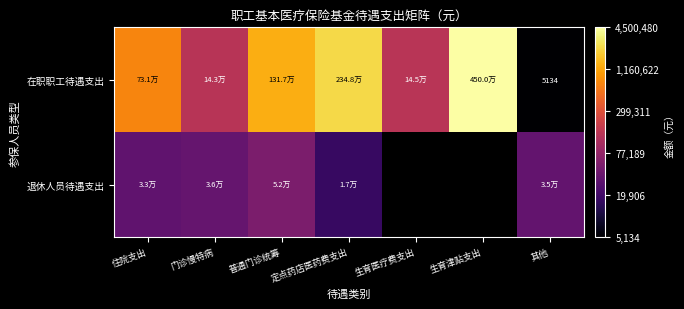

At 普通门诊统筹, list the series in order from smallest to largest.

退休人员待遇支出, 在职职工待遇支出